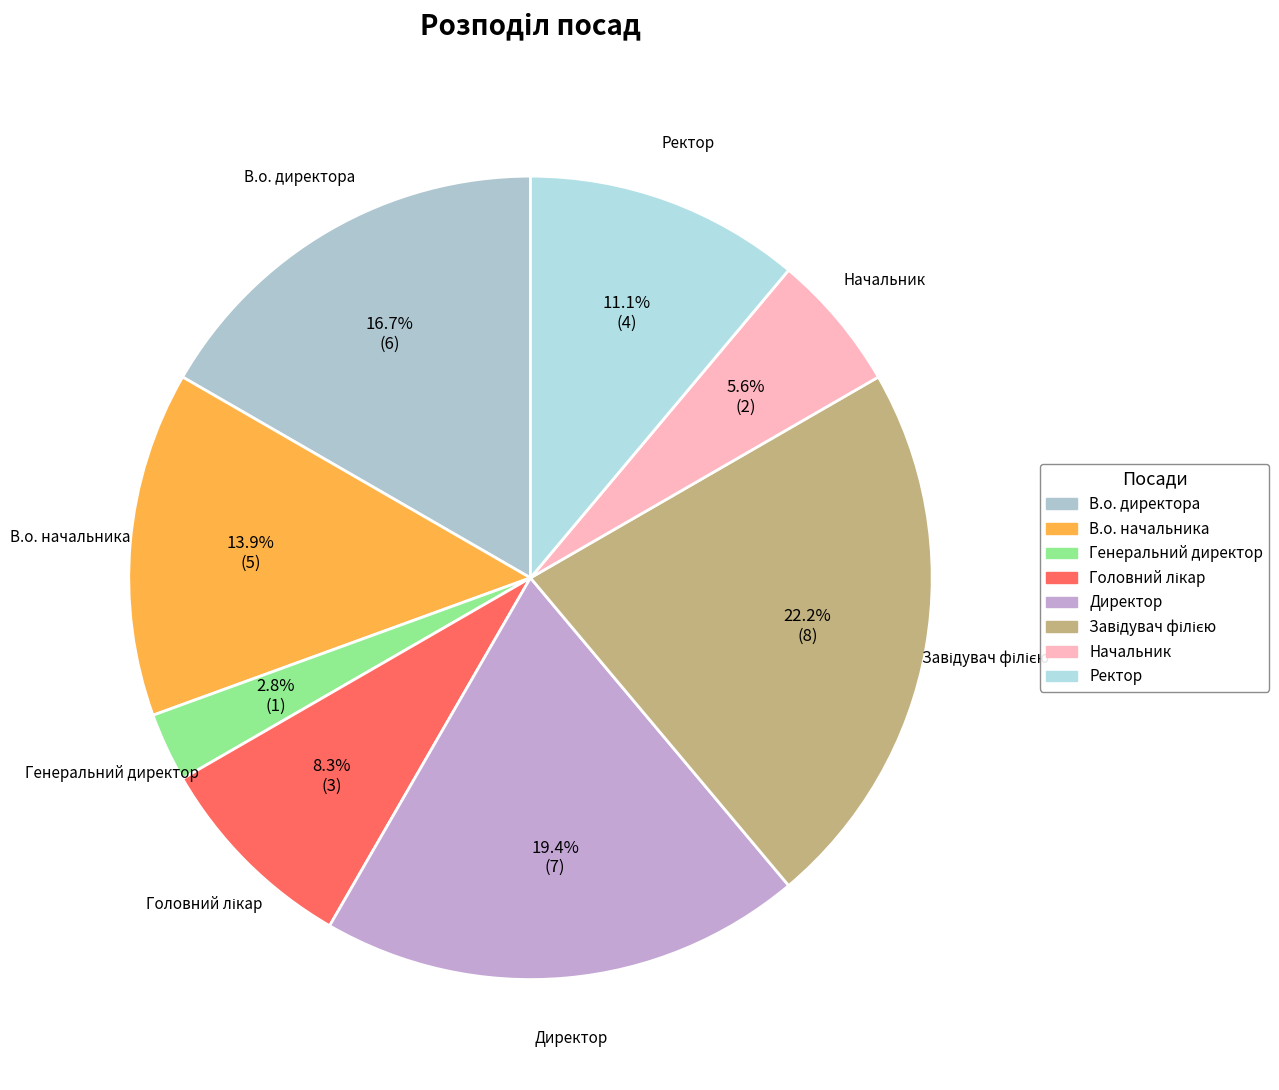

To the nearest percent, what is the difference between the Генеральний директор and Начальник slice percentages?

3%